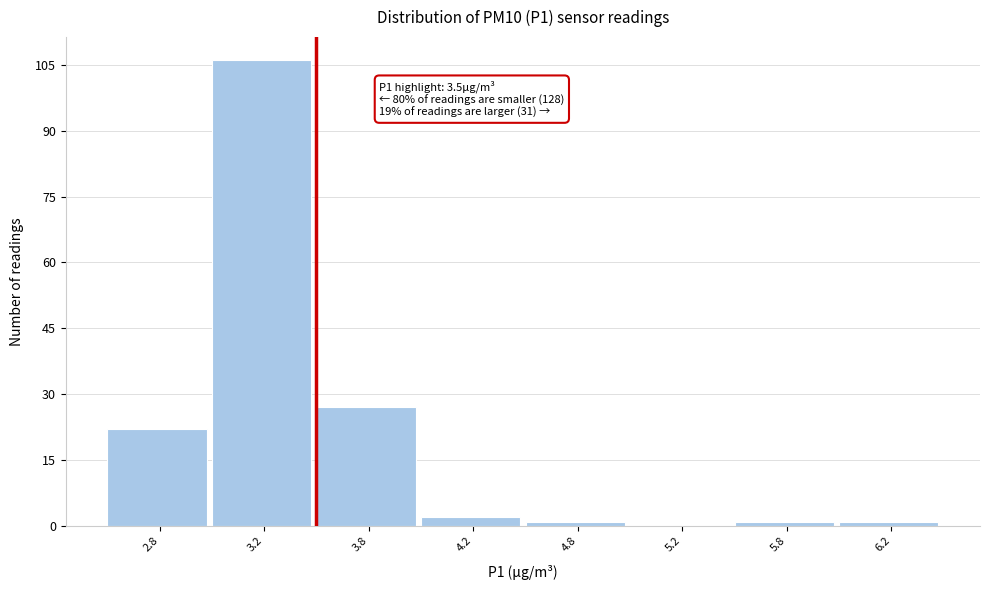

Reading right to left, what are all the values shown in this chart?

6.2=1	5.8=1	5.2=0	4.8=1	4.2=2	3.8=27	3.2=106	2.8=22